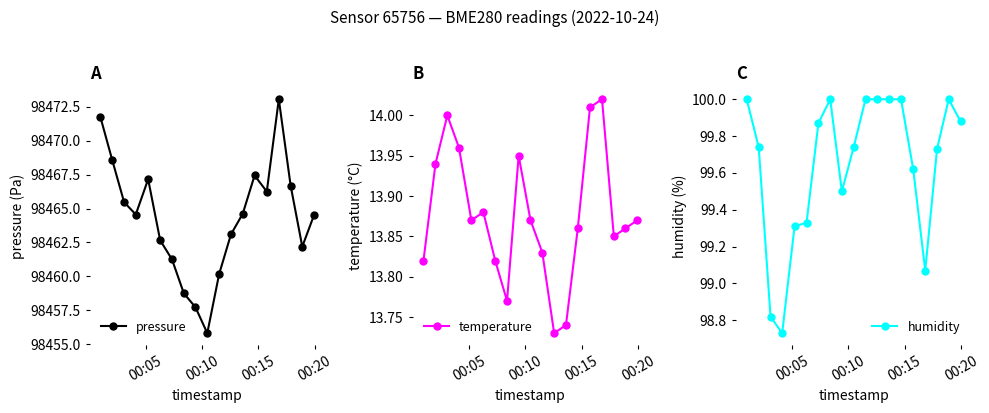

In pressure, how many points are higher than both neighbors (excluding endpoints)?

3